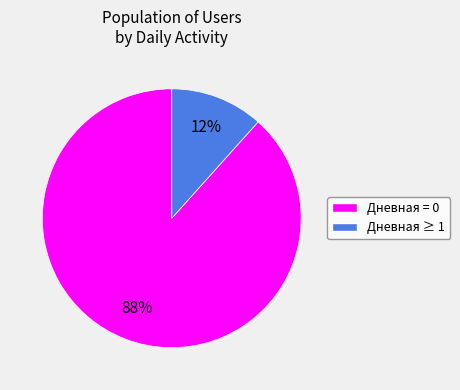

Is there a majority slice in this chart?

Yes